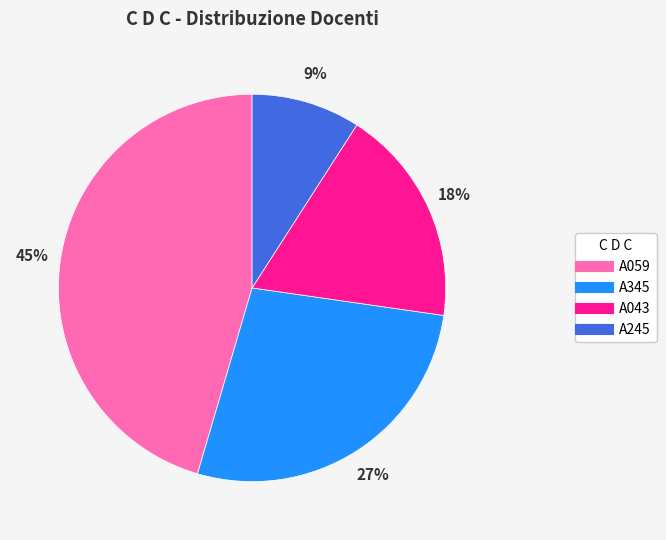

To the nearest percent, what portion does A043 represent?

18%